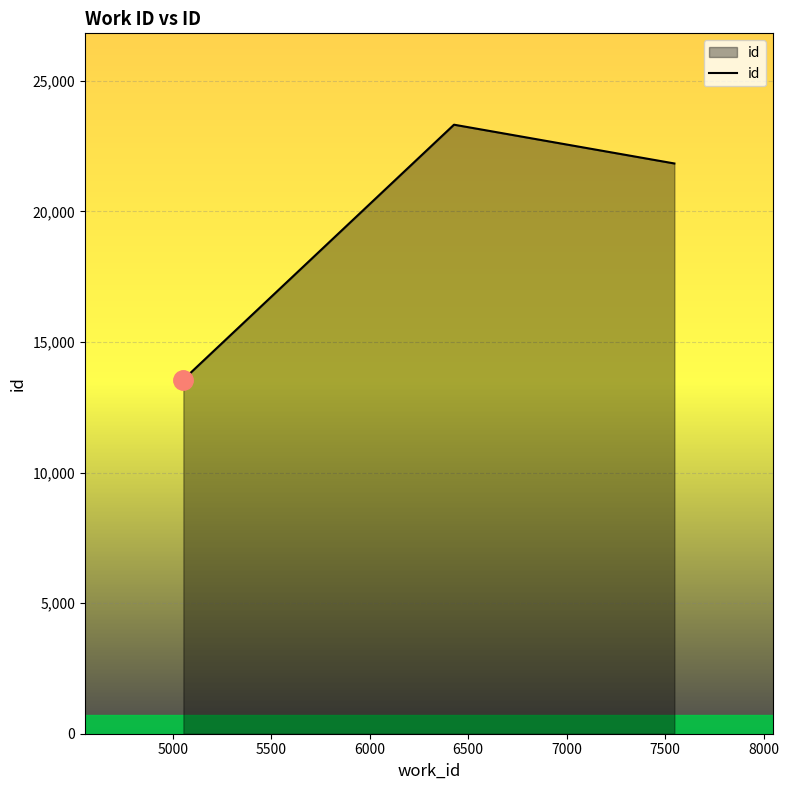

What is the sum of all values?

58716